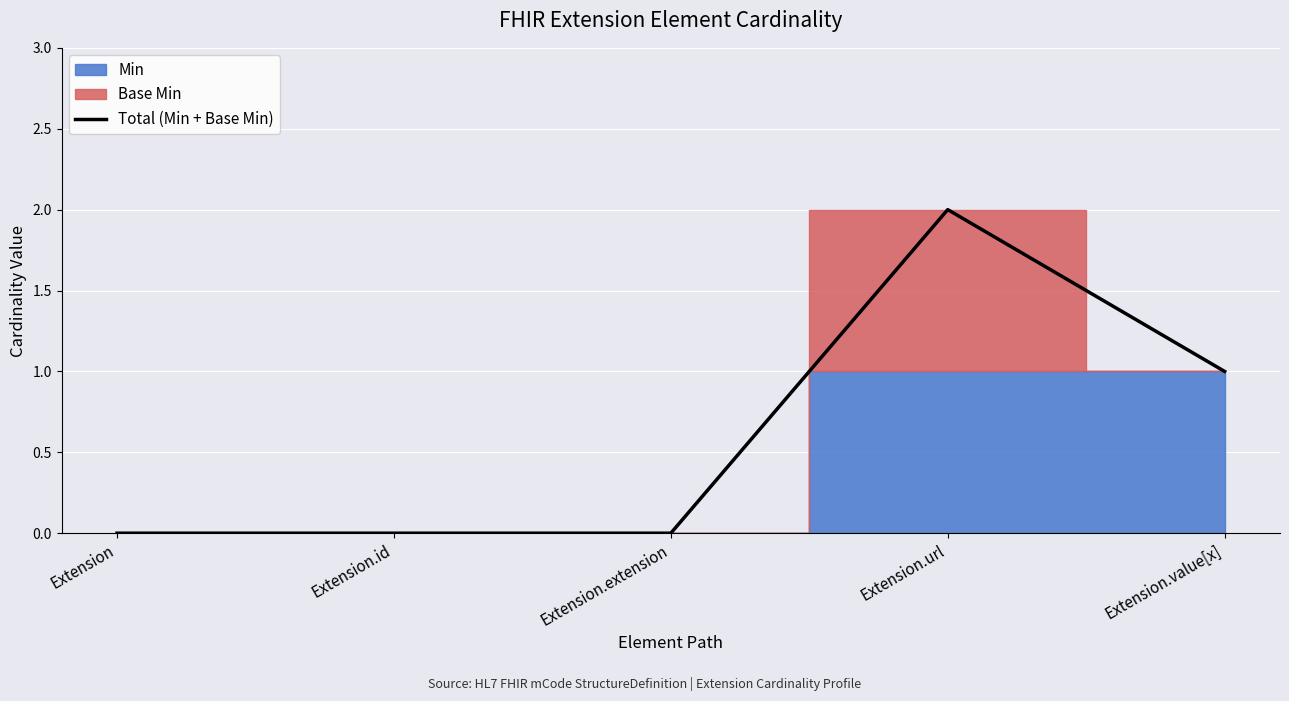

At which category does the chart reach its minimum across all series?

Extension